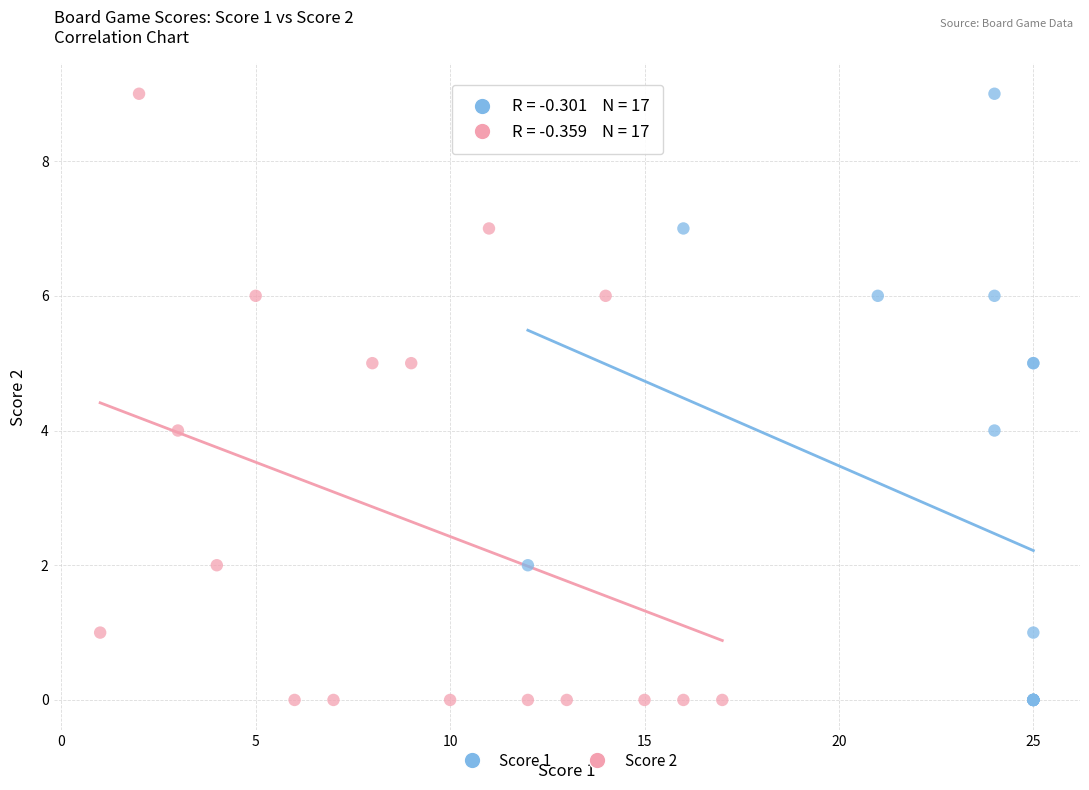

What are all the series names shown in the legend?

Score 1, Score 2